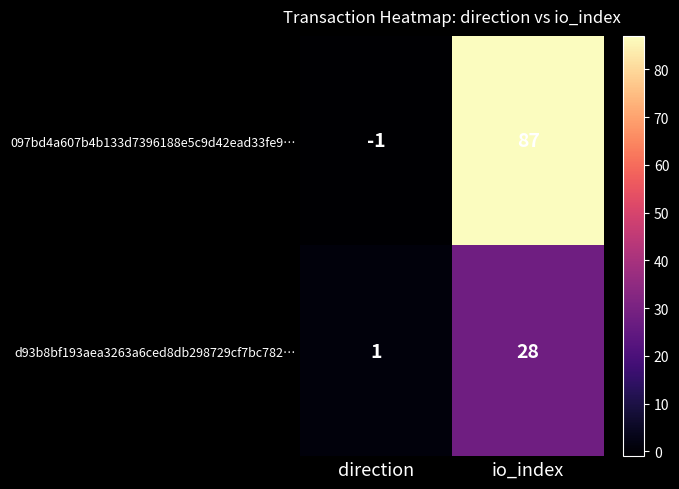

List the series in order of their peak value, highest first.

097bd4a607b4b133d7396188e5c9d42ead33fe9…, d93b8bf193aea3263a6ced8db298729cf7bc782…